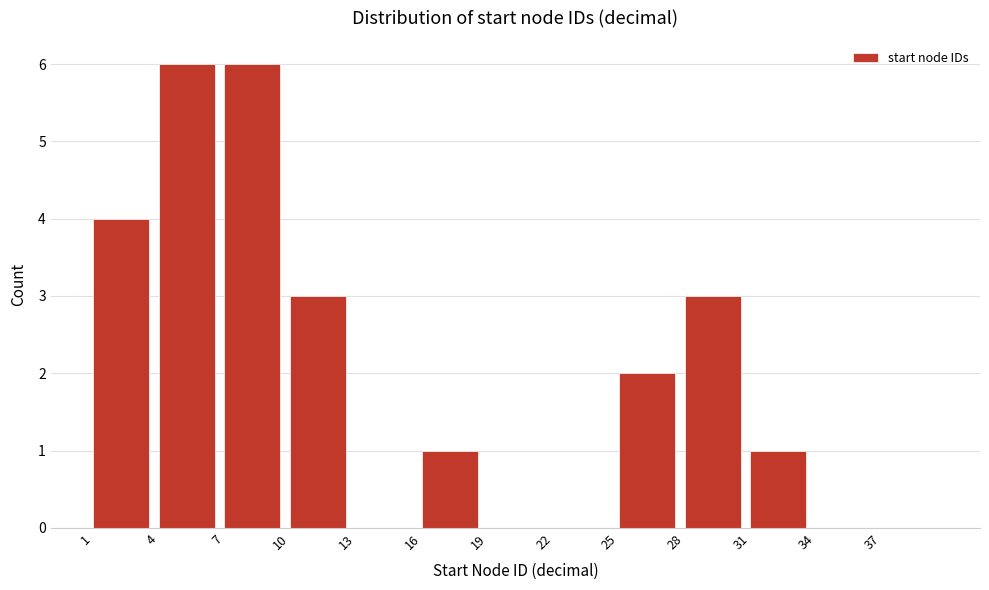

Reading left to right, transcribe this chart: for each bar, give the range it covers on the x-axis and its height. The values are not printed on the chart, so give them approximately, as read against the axis.

1 to 4: 4
4 to 7: 6
7 to 10: 6
10 to 13: 3
13 to 16: 0
16 to 19: 1
19 to 22: 0
22 to 25: 0
25 to 28: 2
28 to 31: 3
31 to 34: 1
34 to 37: 0
37 to 40: 0